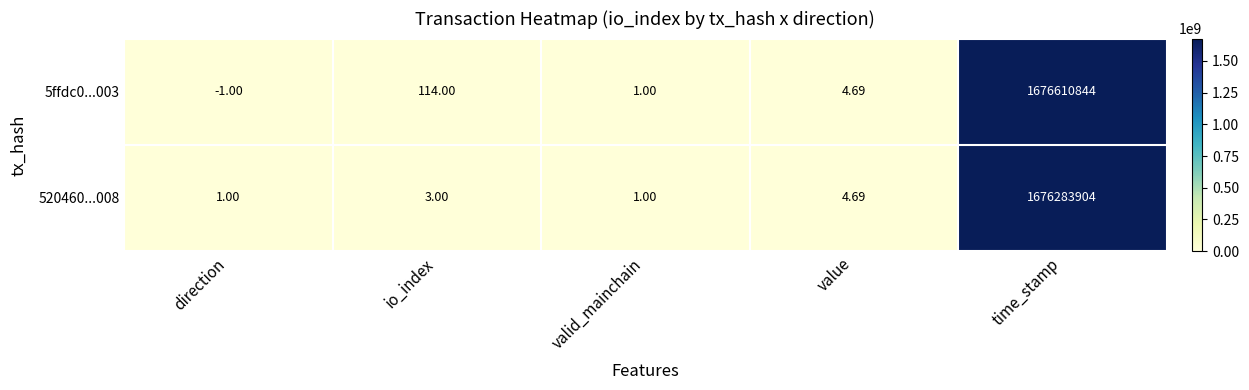

What is the total value across all series at value?

9.4